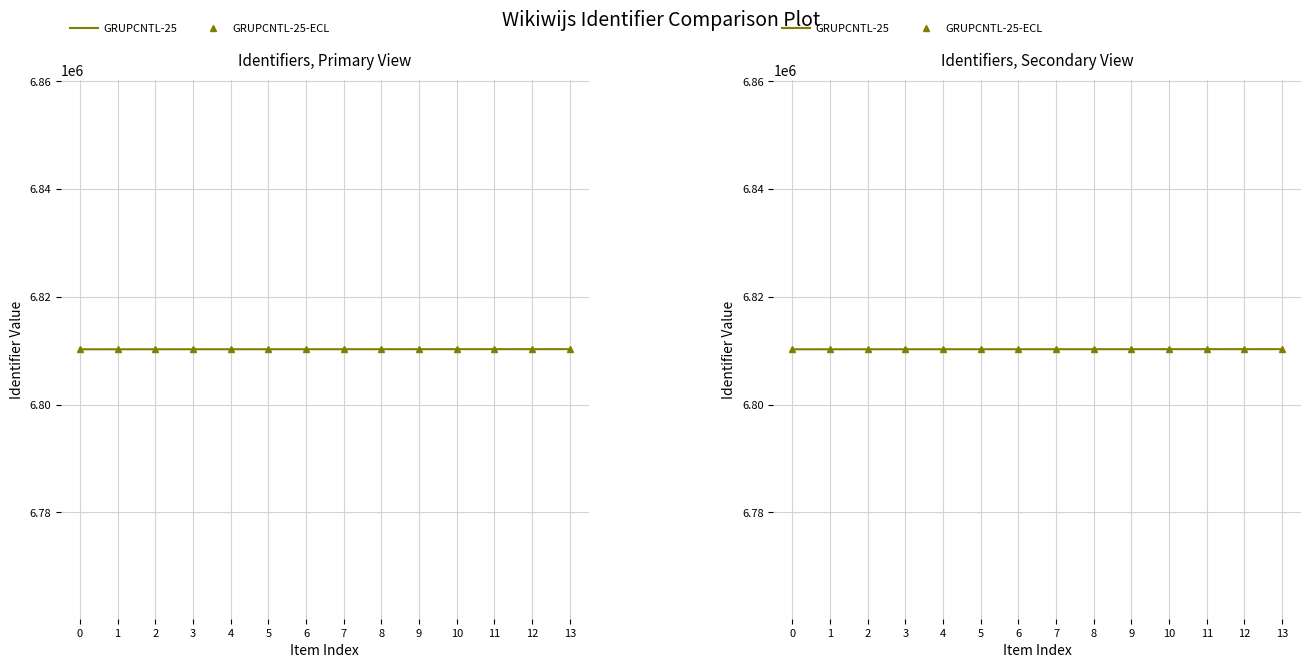

At which category does the chart reach its peak across all series?

13